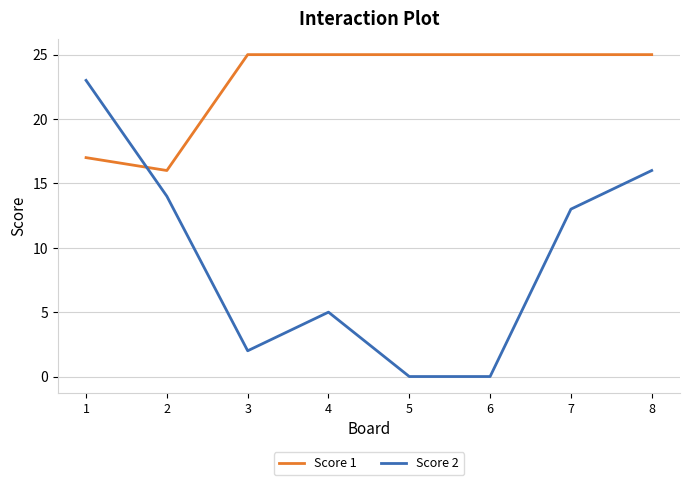

How many series are shown in this chart?

2